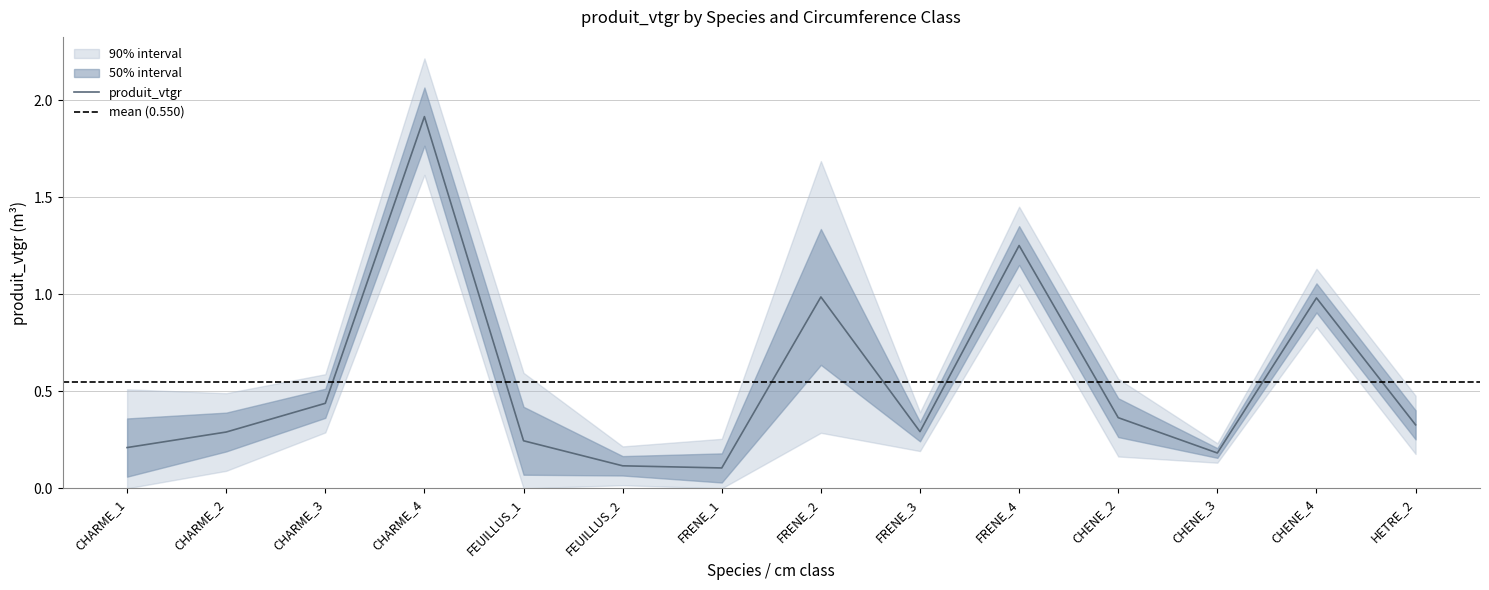

At which label is the value closest to 1?

FRENE_2